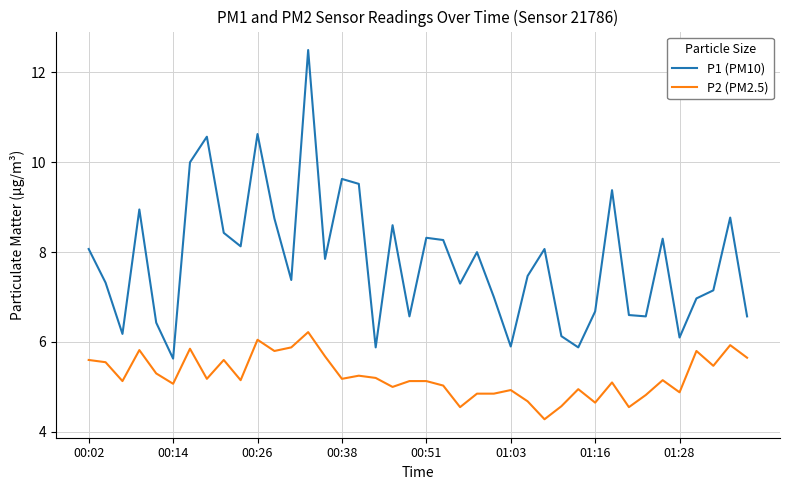

What is the maximum value shown in the chart?

12.5